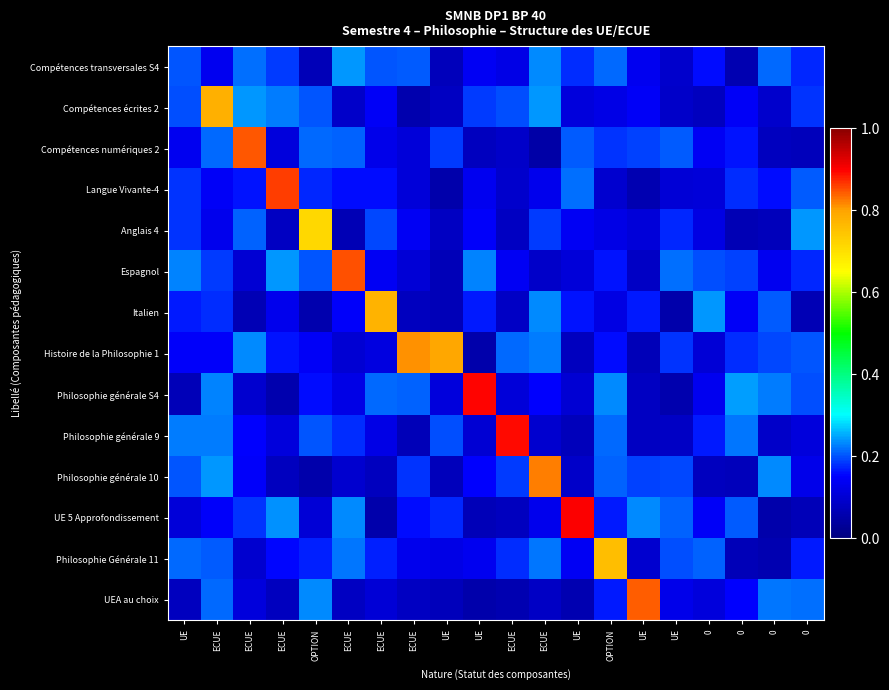

Reading left to right, extract all data points from this chart.

Compétences transversales S4: UE=0.2	ECUE=0.1	ECUE=0.2	ECUE=0.2	OPTION=0.1	ECUE=0.2	ECUE=0.2	ECUE=0.2	UE=0.1	UE=0.1	ECUE=0.1	ECUE=0.2	UE=0.2	OPTION=0.2	UE=0.1	UE=0.1	0=0.2	0=0.1	0=0.2	0=0.2
Compétences écrites 2: UE=0.2	ECUE=0.8	ECUE=0.2	ECUE=0.2	OPTION=0.2	ECUE=0.1	ECUE=0.1	ECUE=0.1	UE=0.1	UE=0.2	ECUE=0.2	ECUE=0.2	UE=0.1	OPTION=0.1	UE=0.1	UE=0.1	0=0.1	0=0.1	0=0.1	0=0.2
Compétences numériques 2: UE=0.1	ECUE=0.2	ECUE=0.8	ECUE=0.1	OPTION=0.2	ECUE=0.2	ECUE=0.1	ECUE=0.1	UE=0.2	UE=0.1	ECUE=0.1	ECUE=0.1	UE=0.2	OPTION=0.2	UE=0.2	UE=0.2	0=0.1	0=0.2	0=0.1	0=0.1
Langue Vivante-4: UE=0.2	ECUE=0.1	ECUE=0.2	ECUE=0.9	OPTION=0.2	ECUE=0.2	ECUE=0.2	ECUE=0.1	UE=0.1	UE=0.1	ECUE=0.1	ECUE=0.1	UE=0.2	OPTION=0.1	UE=0.1	UE=0.1	0=0.1	0=0.2	0=0.2	0=0.2
Anglais 4: UE=0.2	ECUE=0.1	ECUE=0.2	ECUE=0.1	OPTION=0.7	ECUE=0.1	ECUE=0.2	ECUE=0.1	UE=0.1	UE=0.1	ECUE=0.1	ECUE=0.2	UE=0.1	OPTION=0.1	UE=0.1	UE=0.2	0=0.1	0=0.1	0=0.1	0=0.2
Espagnol: UE=0.2	ECUE=0.2	ECUE=0.1	ECUE=0.2	OPTION=0.2	ECUE=0.9	ECUE=0.1	ECUE=0.1	UE=0.1	UE=0.2	ECUE=0.1	ECUE=0.1	UE=0.1	OPTION=0.2	UE=0.1	UE=0.2	0=0.2	0=0.2	0=0.1	0=0.2
Italien: UE=0.2	ECUE=0.2	ECUE=0.1	ECUE=0.1	OPTION=0.1	ECUE=0.1	ECUE=0.8	ECUE=0.1	UE=0.1	UE=0.2	ECUE=0.1	ECUE=0.2	UE=0.2	OPTION=0.1	UE=0.2	UE=0.1	0=0.2	0=0.1	0=0.2	0=0.1
Histoire de la Philosophie 1: UE=0.1	ECUE=0.1	ECUE=0.2	ECUE=0.2	OPTION=0.1	ECUE=0.1	ECUE=0.1	ECUE=0.8	UE=0.8	UE=0.1	ECUE=0.2	ECUE=0.2	UE=0.1	OPTION=0.2	UE=0.1	UE=0.2	0=0.1	0=0.2	0=0.2	0=0.2
Philosophie générale S4: UE=0.1	ECUE=0.2	ECUE=0.1	ECUE=0.1	OPTION=0.2	ECUE=0.1	ECUE=0.2	ECUE=0.2	UE=0.1	UE=0.9	ECUE=0.1	ECUE=0.2	UE=0.1	OPTION=0.2	UE=0.1	UE=0.1	0=0.1	0=0.2	0=0.2	0=0.2
Philosophie générale 9: UE=0.2	ECUE=0.2	ECUE=0.2	ECUE=0.1	OPTION=0.2	ECUE=0.2	ECUE=0.1	ECUE=0.1	UE=0.2	UE=0.1	ECUE=0.9	ECUE=0.1	UE=0.1	OPTION=0.2	UE=0.1	UE=0.1	0=0.2	0=0.2	0=0.1	0=0.1
Philosophie générale 10: UE=0.2	ECUE=0.2	ECUE=0.1	ECUE=0.1	OPTION=0.1	ECUE=0.1	ECUE=0.1	ECUE=0.2	UE=0.1	UE=0.1	ECUE=0.2	ECUE=0.8	UE=0.1	OPTION=0.2	UE=0.2	UE=0.2	0=0.1	0=0.1	0=0.2	0=0.1
UE 5 Approfondissement: UE=0.1	ECUE=0.1	ECUE=0.2	ECUE=0.2	OPTION=0.1	ECUE=0.2	ECUE=0.1	ECUE=0.2	UE=0.2	UE=0.1	ECUE=0.1	ECUE=0.1	UE=0.9	OPTION=0.2	UE=0.2	UE=0.2	0=0.1	0=0.2	0=0.1	0=0.1
Philosophie Générale 11: UE=0.2	ECUE=0.2	ECUE=0.1	ECUE=0.2	OPTION=0.2	ECUE=0.2	ECUE=0.2	ECUE=0.1	UE=0.1	UE=0.1	ECUE=0.2	ECUE=0.2	UE=0.1	OPTION=0.8	UE=0.1	UE=0.2	0=0.2	0=0.1	0=0.1	0=0.2
UEA au choix: UE=0.1	ECUE=0.2	ECUE=0.1	ECUE=0.1	OPTION=0.2	ECUE=0.1	ECUE=0.1	ECUE=0.1	UE=0.1	UE=0.1	ECUE=0.1	ECUE=0.1	UE=0.1	OPTION=0.2	UE=0.8	UE=0.1	0=0.1	0=0.1	0=0.2	0=0.2